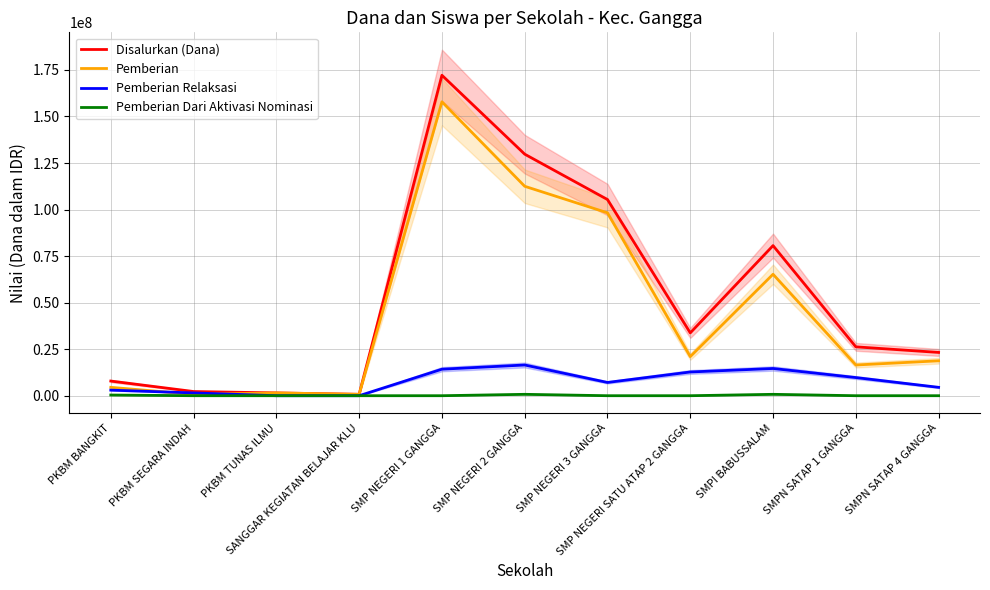

What are all the series names shown in the legend?

Disalurkan (Dana), Pemberian, Pemberian Relaksasi, Pemberian Dari Aktivasi Nominasi